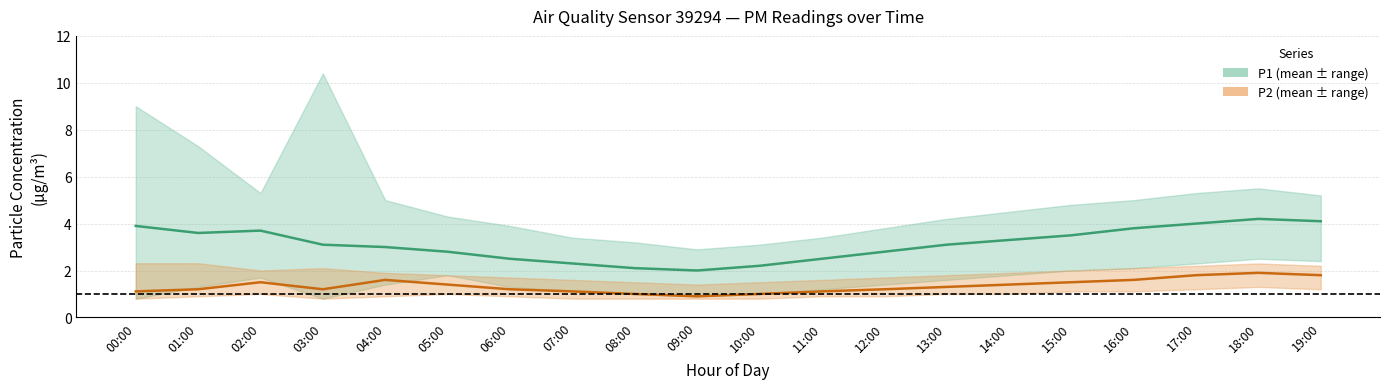

Which series has the largest range (max minus min)?

P1 (mean)